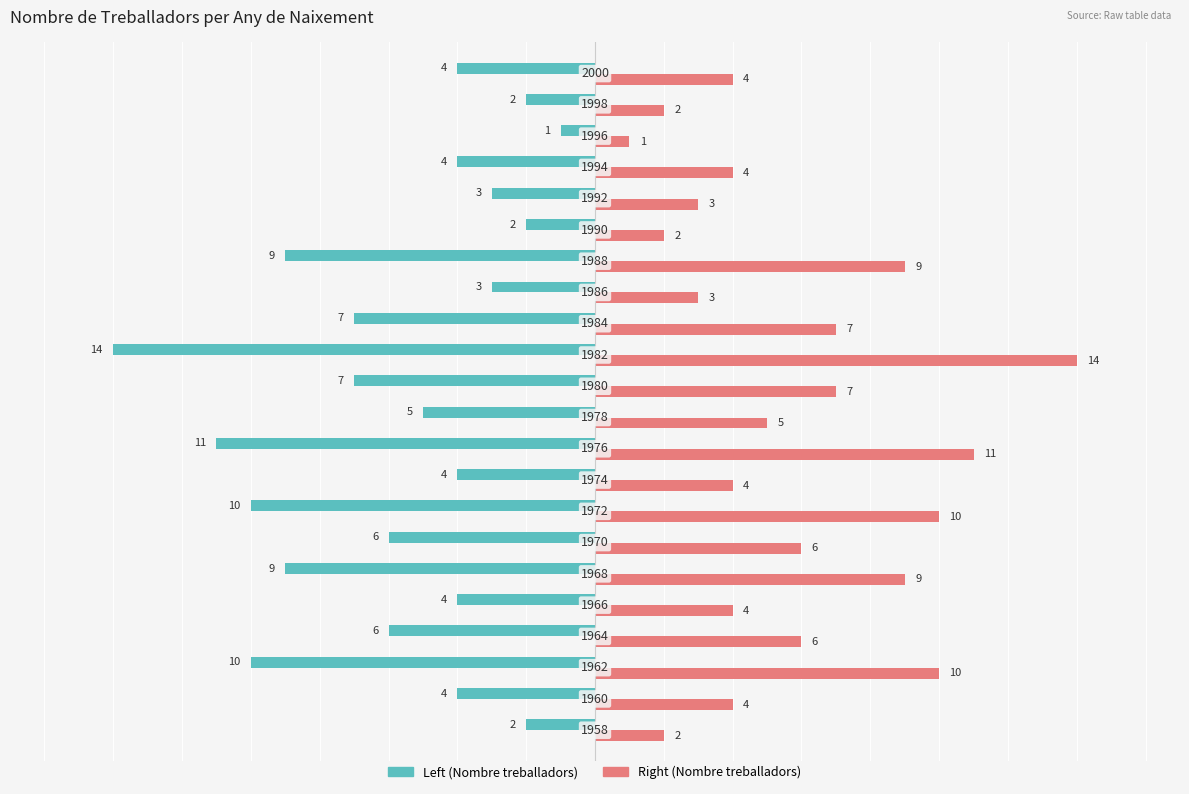

What is the minimum value shown in the chart?

-14